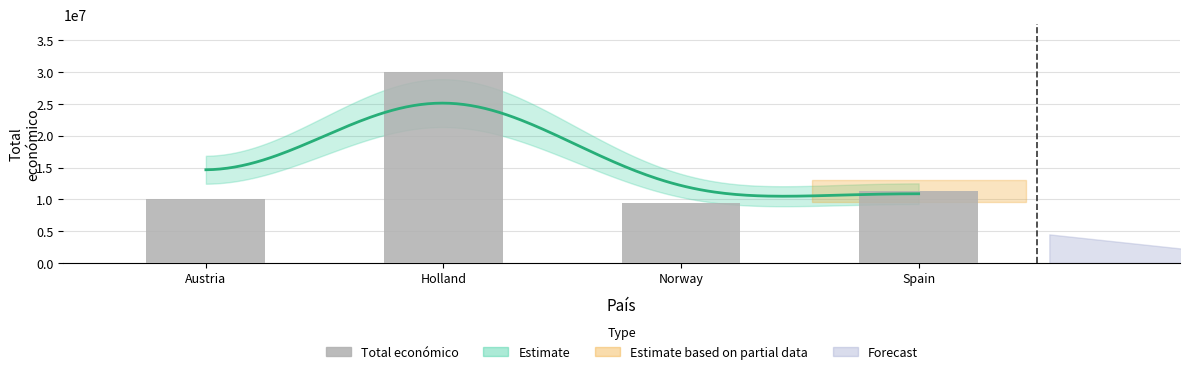

Does the chart contain any negative values?

No